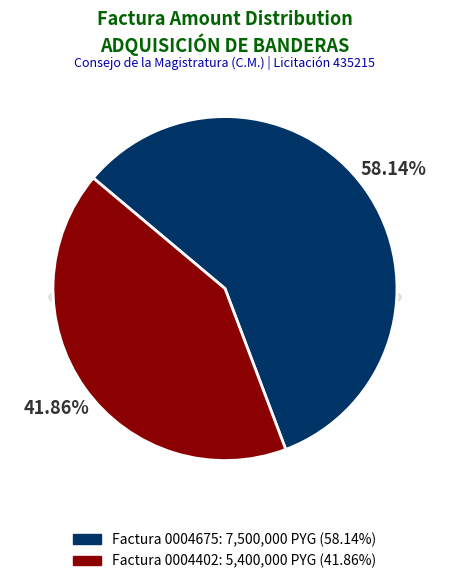

Count the number of slices in the pie.

2